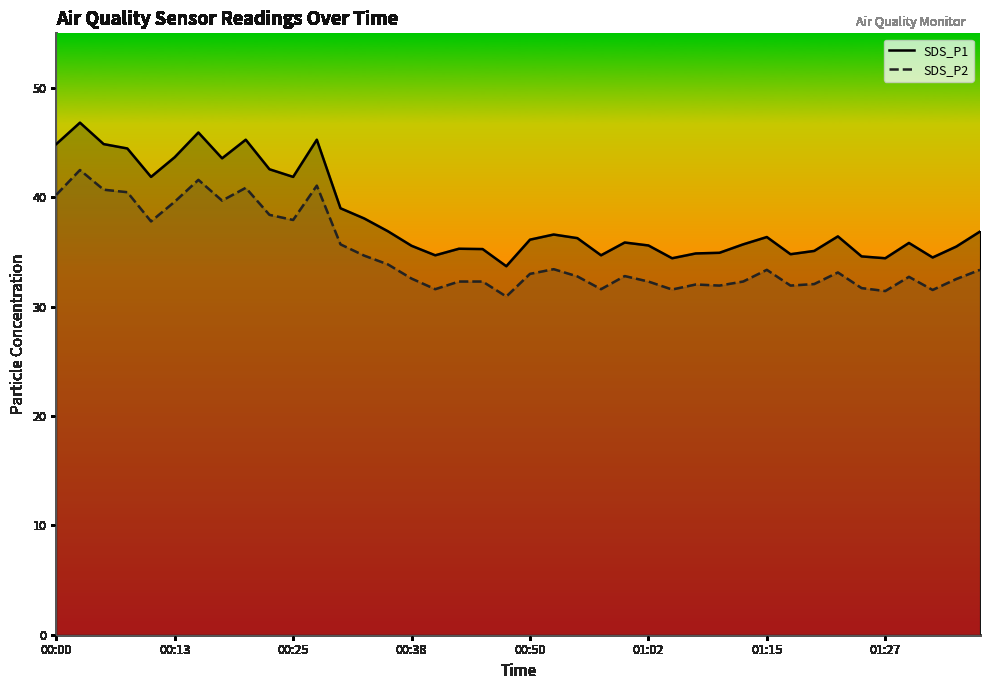

What is the difference between the second highest and second lowest values in the SDS_P1 series?

11.5